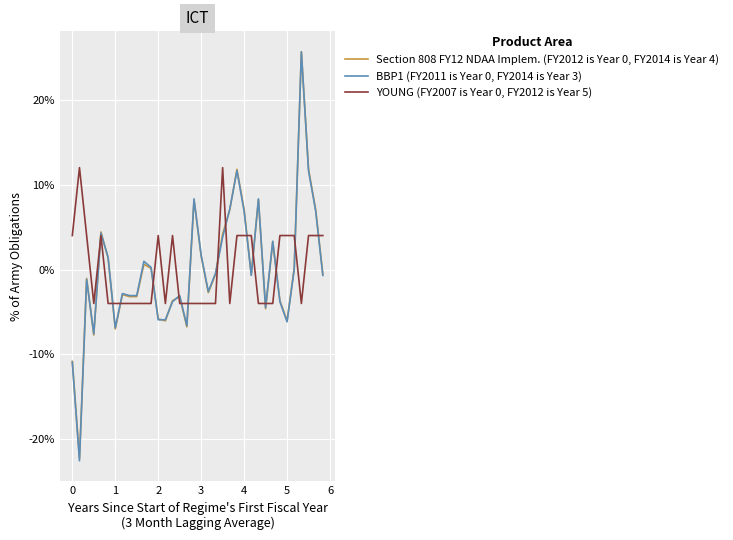

How many interior local peaks does the YOUNG (FY2007 is Year 0, FY2012 is Year 5) series have?

5